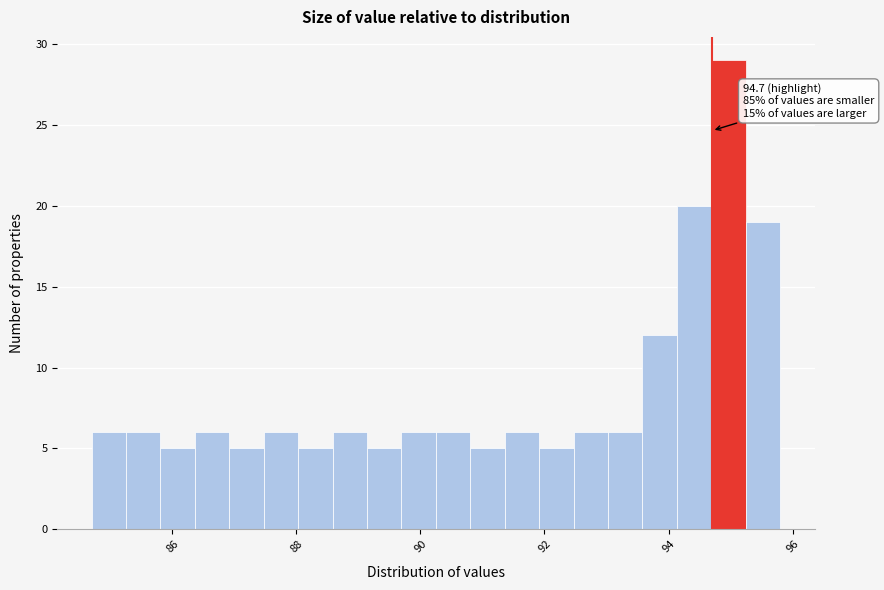

Read against the x-axis, roughly where is the centre of the tallest bar?

95.0